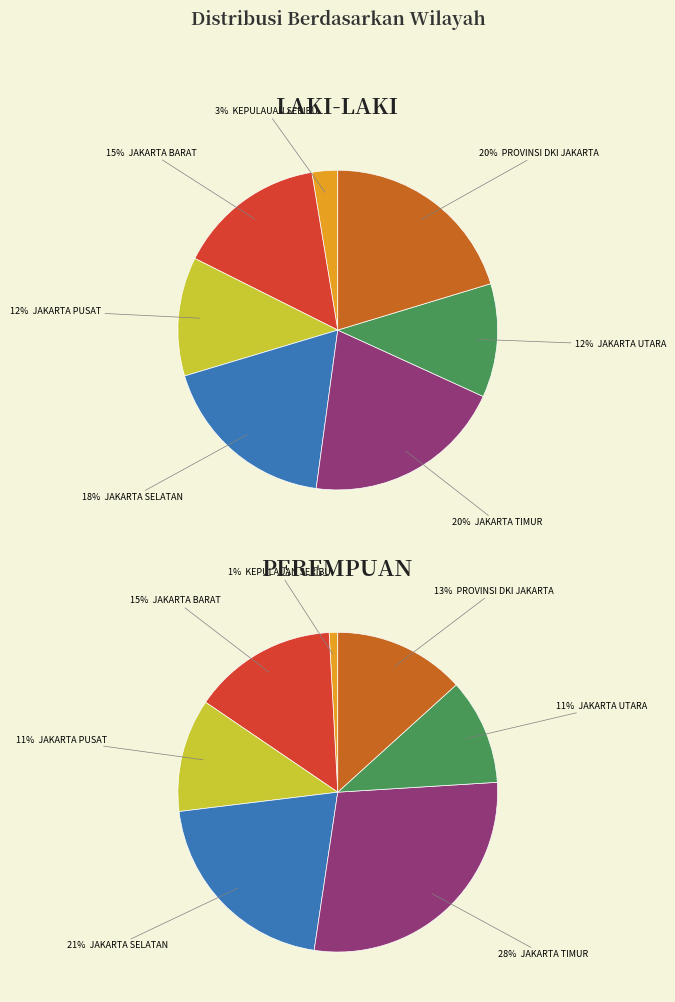

Rank the series by their average value, from highest to lowest.

PEREMPUAN, LAKI-LAKI